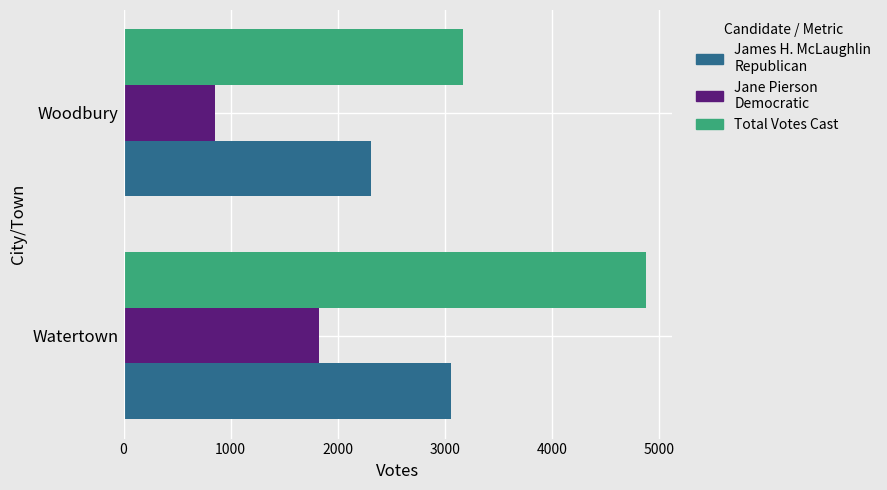

List the series in order of their peak value, highest first.

Total Votes Cast, James H. McLaughlin Republican, Jane Pierson Democratic